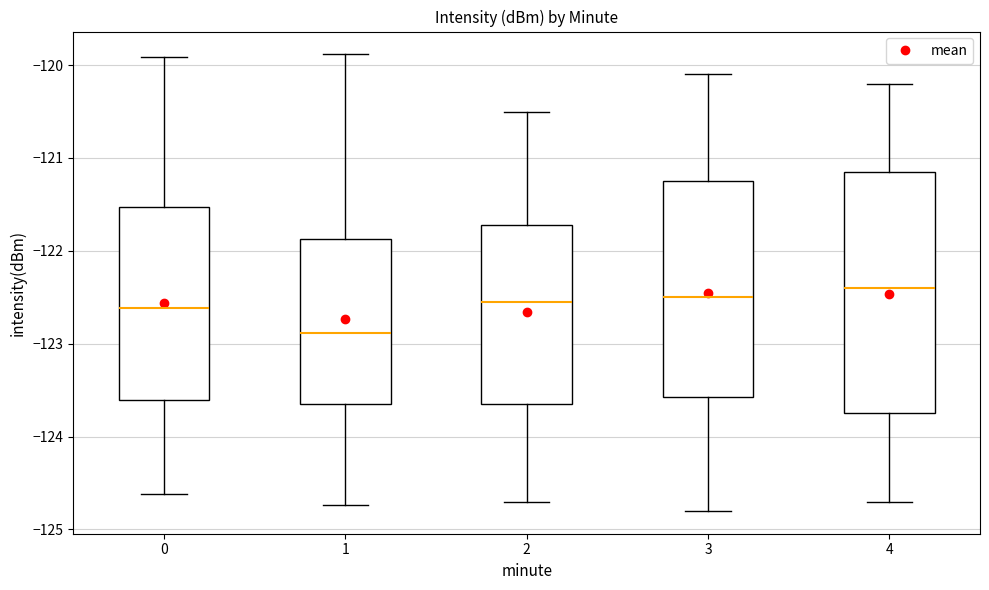

Which box's median line is the lowest?

1